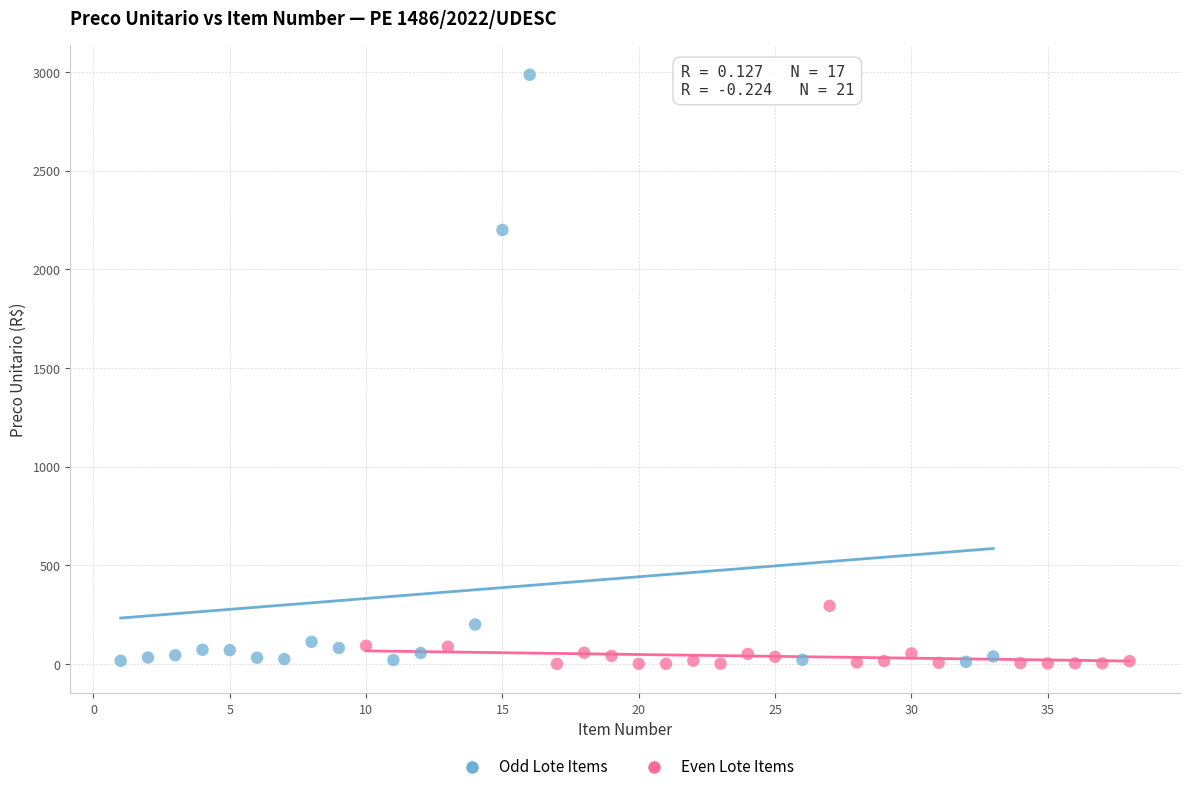

Which series has the widest spread of Y values?

Odd Lote Items